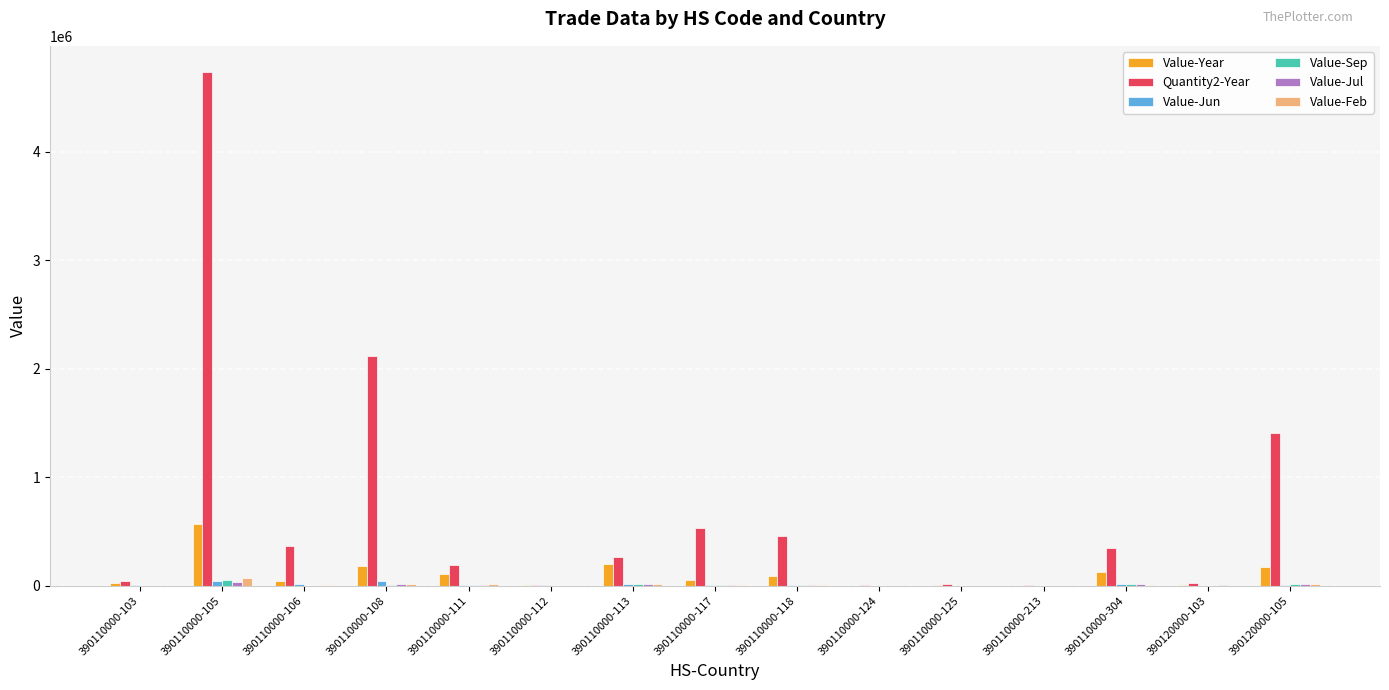

What is the sum of all Value-Sep values?

128681